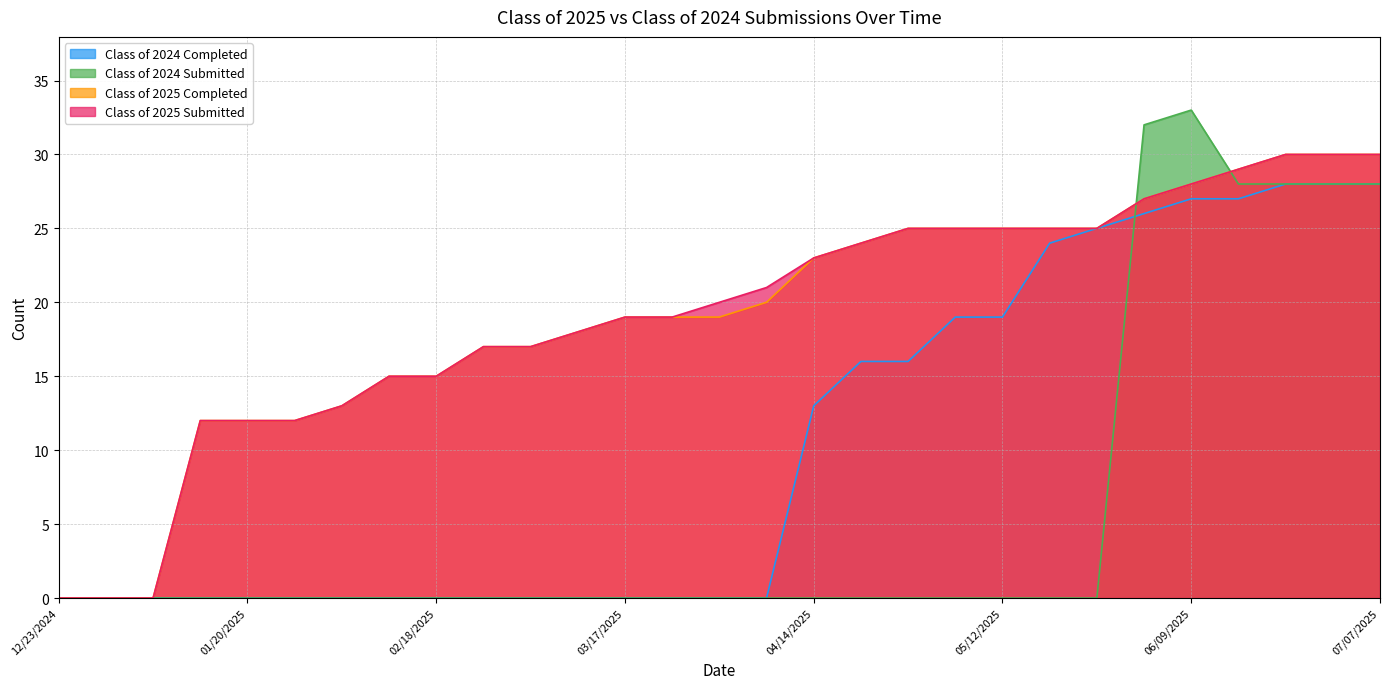

True or false: Class of 2024 Completed has more than 0 points higher than both neighbors.

False